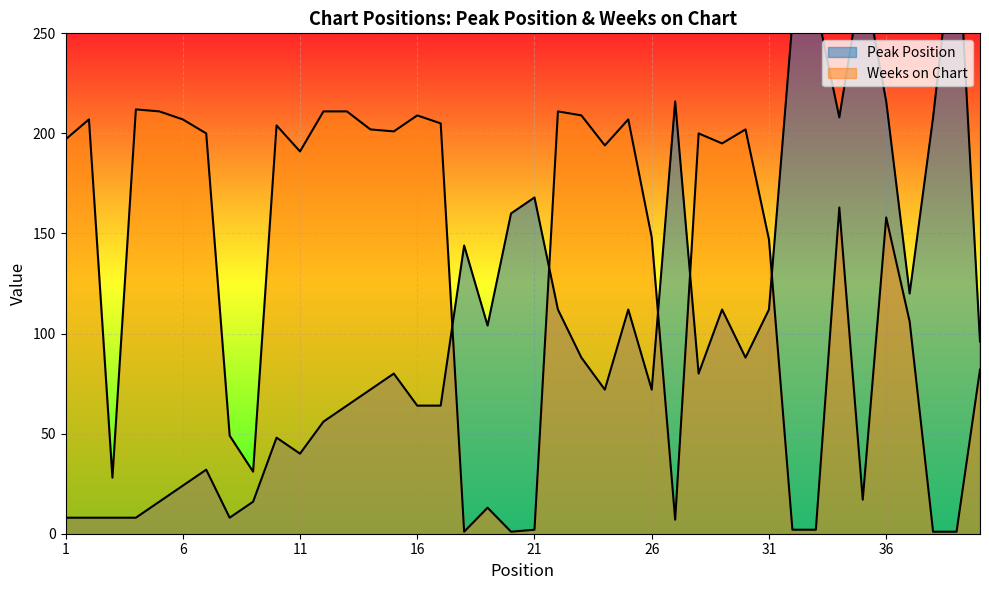

Which series has the largest total across all categories?

Weeks on Chart